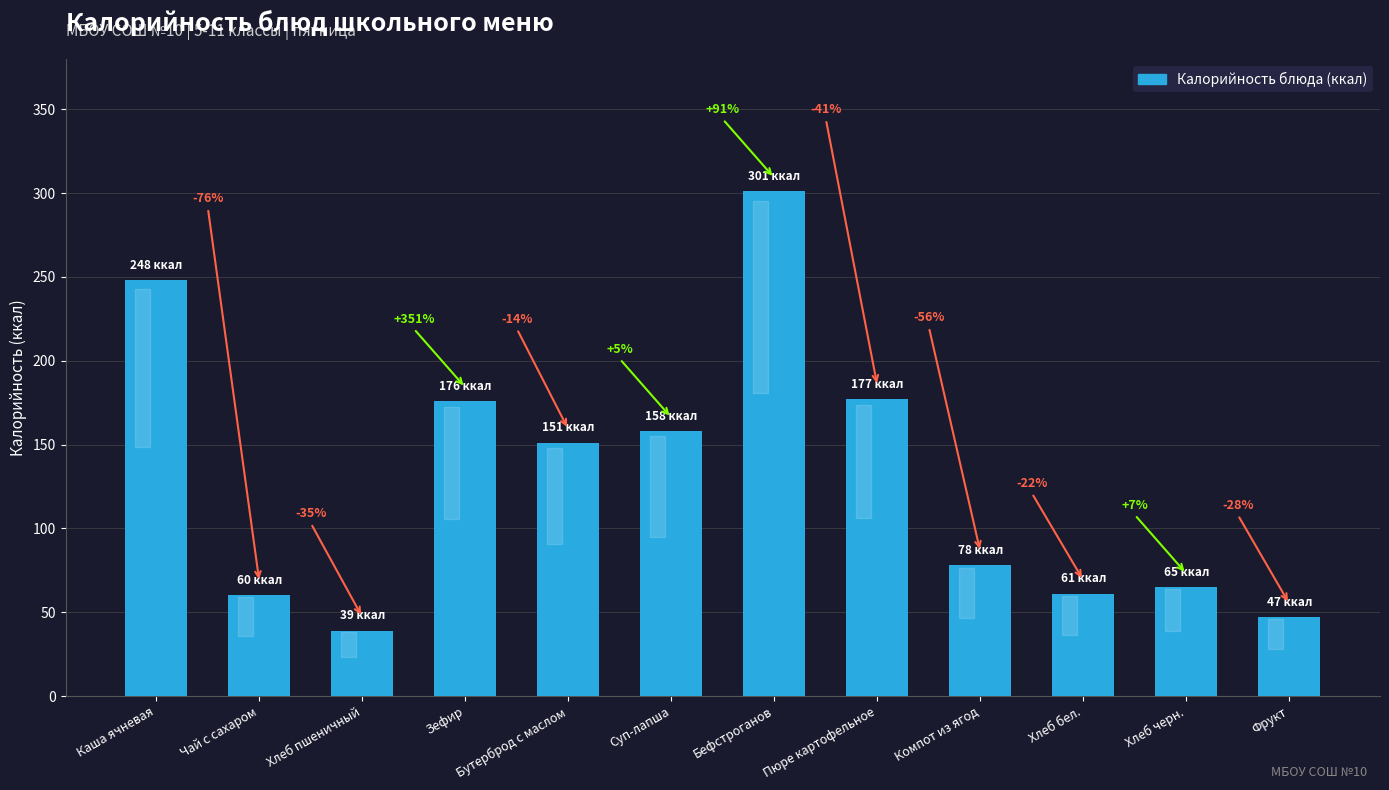

The chart shows a value of 51 at Зефир. True or false?

False